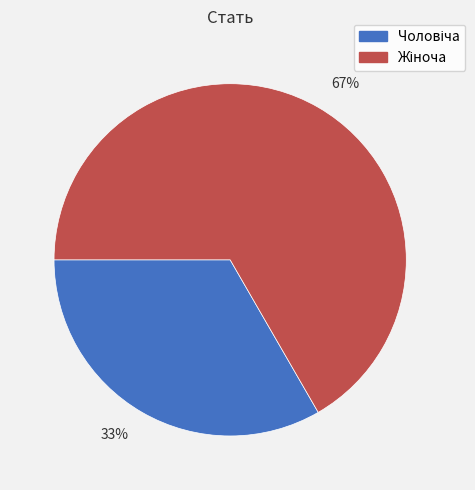

To the nearest percent, what is the average slice percentage?

50%